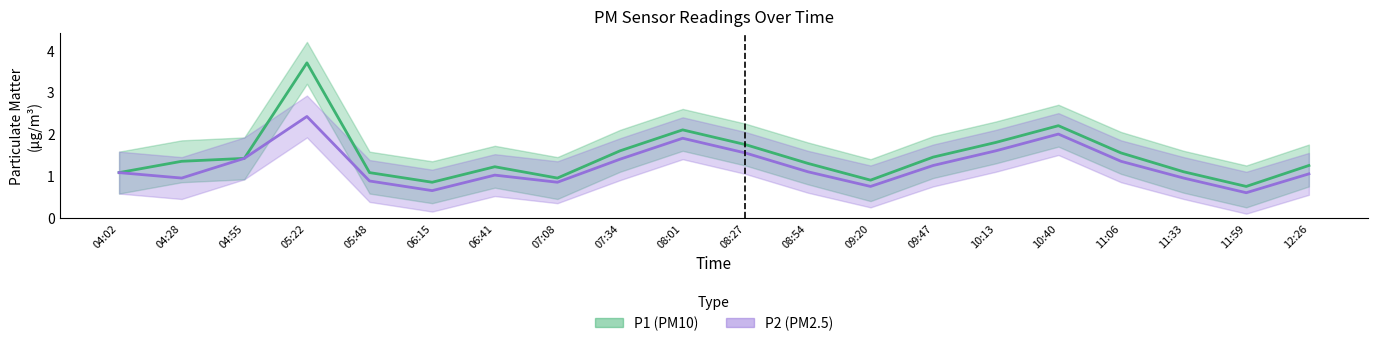

At which label does P2 line first exceed 1?

04:02